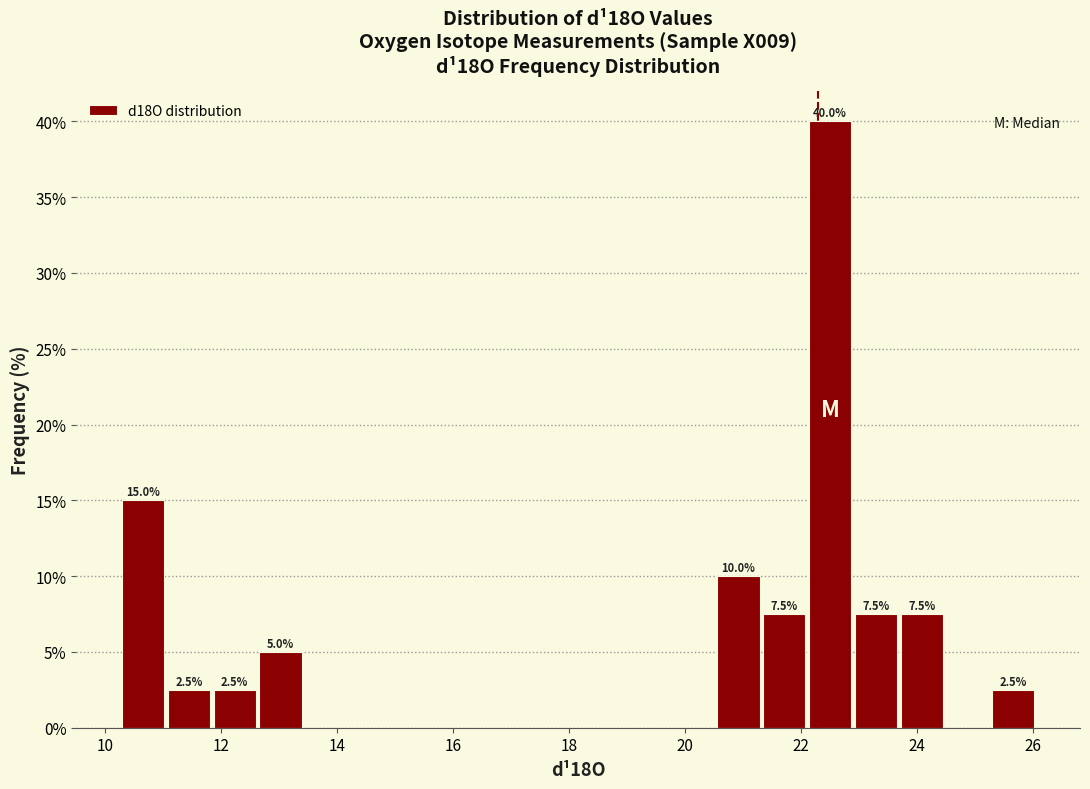

Around what value on the x-axis is the tallest bar? Give the approximate position of its centre, as read against the axis.

22.6